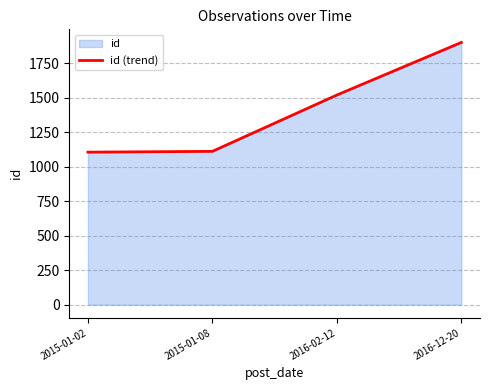

What is the maximum value shown in the chart?

1900